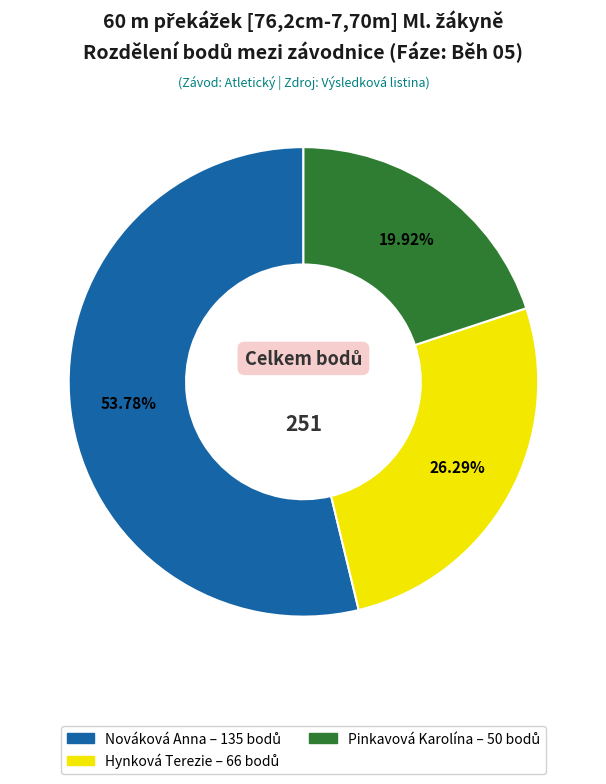

Count the number of slices in the pie.

3